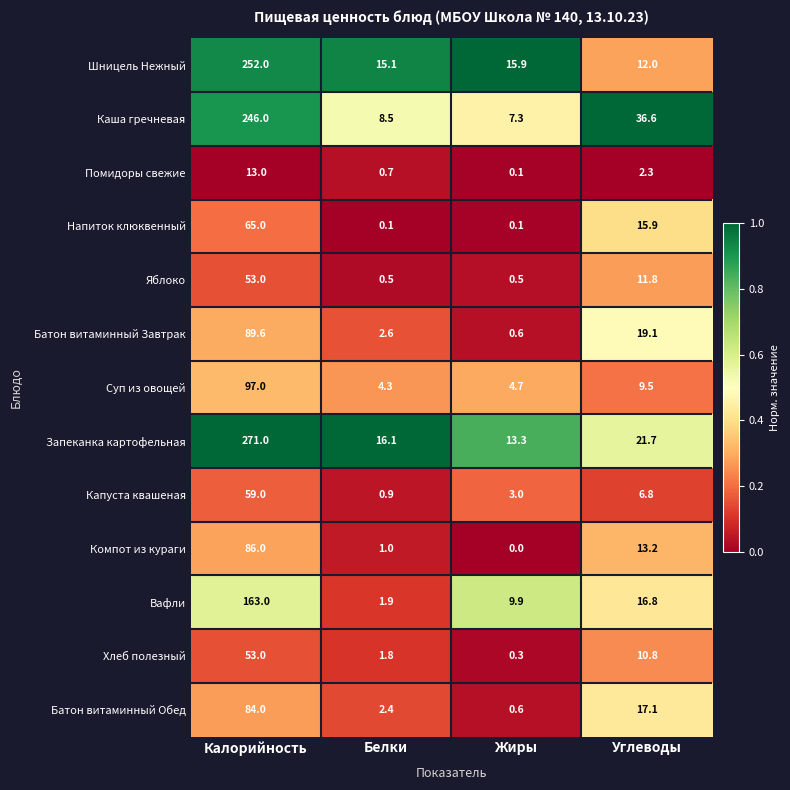

True or false: Компот из кураги has a value of -56.7 at Жиры.

False